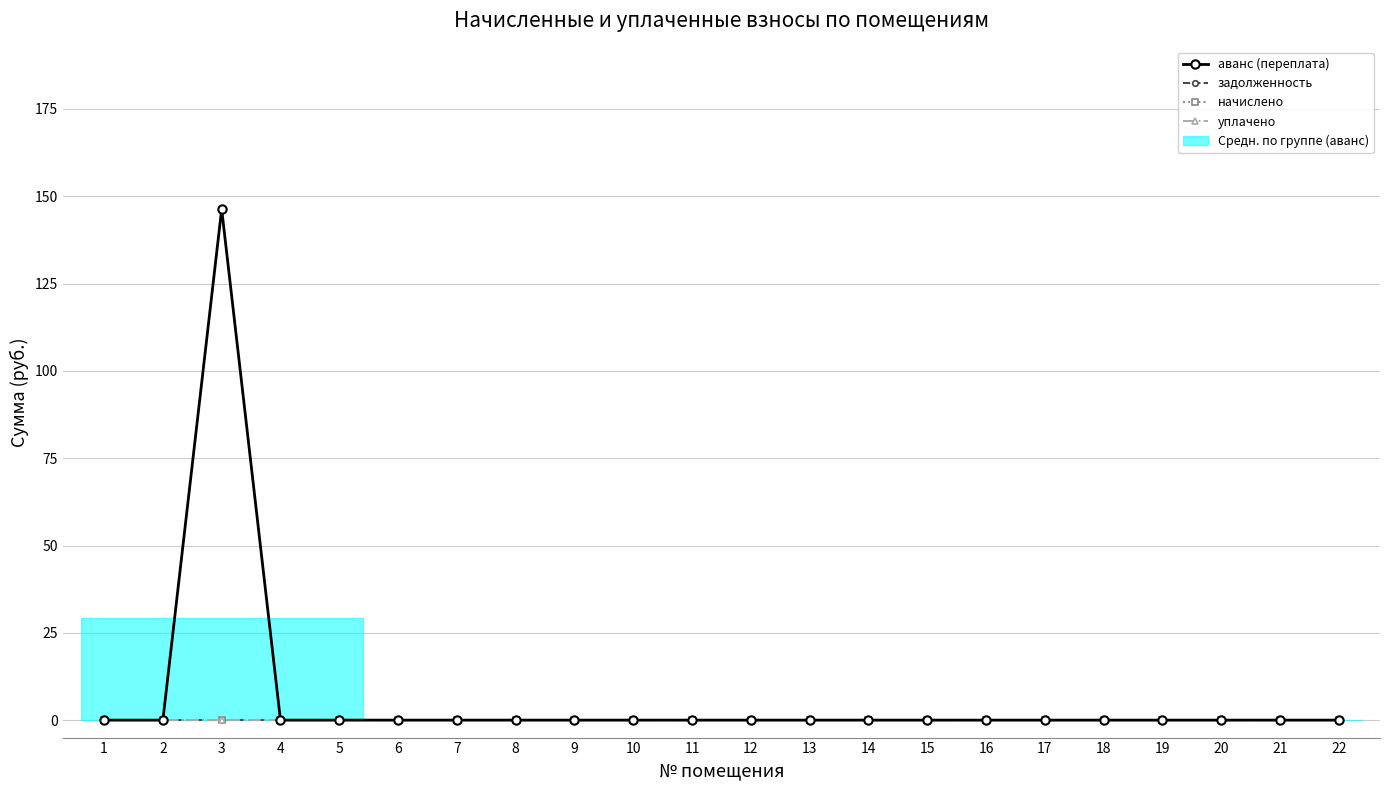

How many data points does each series have?

22